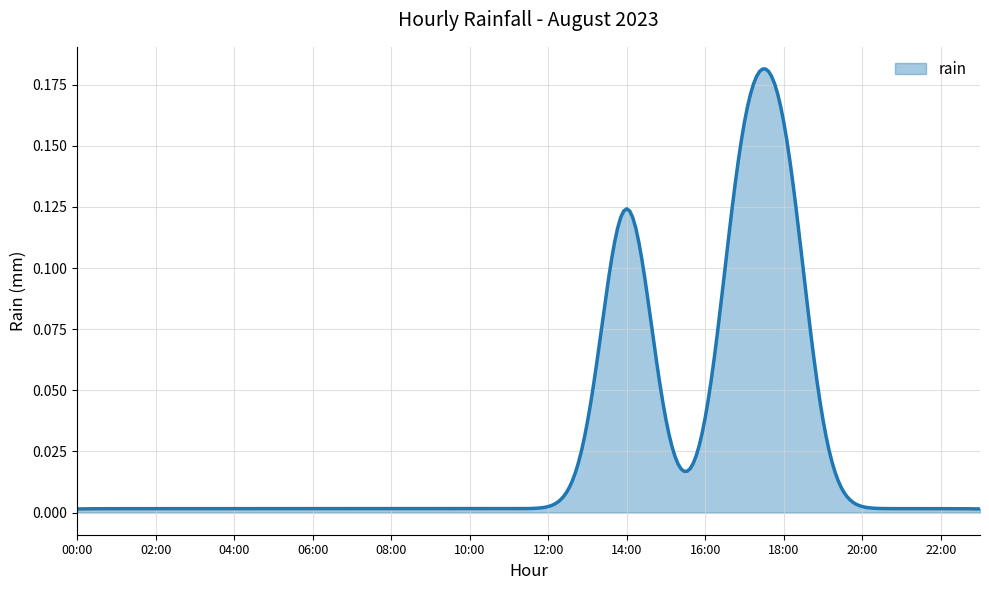

What is the label of the 5th point from the left?

04:00